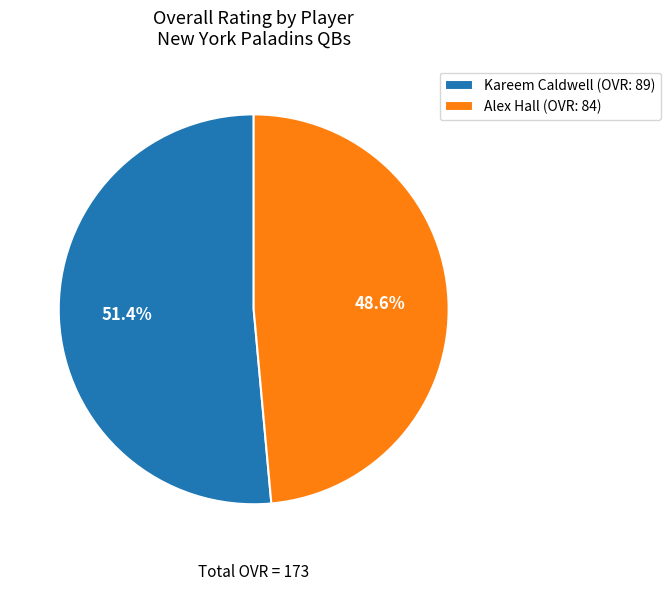

What is the ratio of the value at Kareem Caldwell to the value at Alex Hall?

1.1